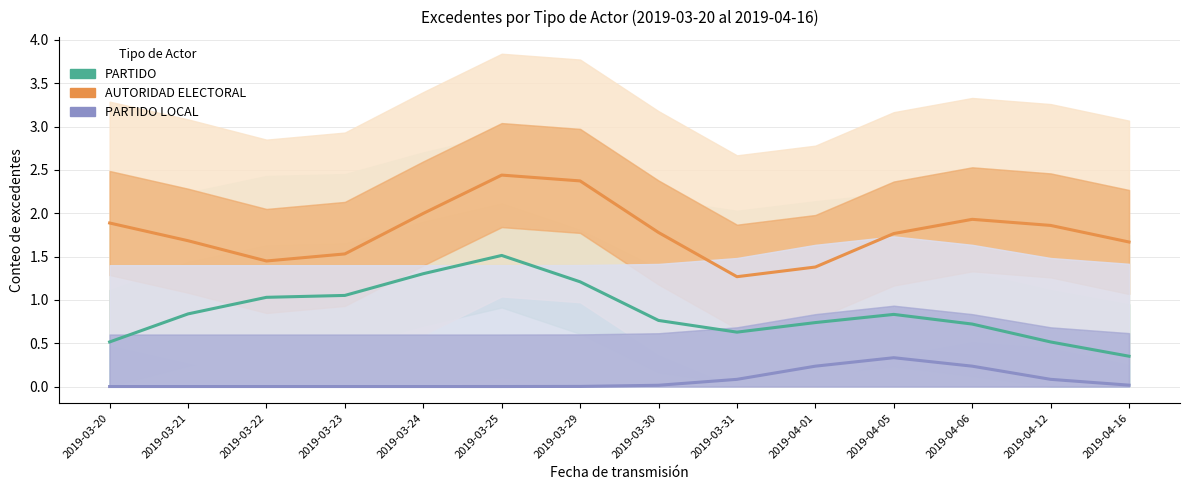

True or false: PARTIDO has more than 1 points higher than both neighbors.

True